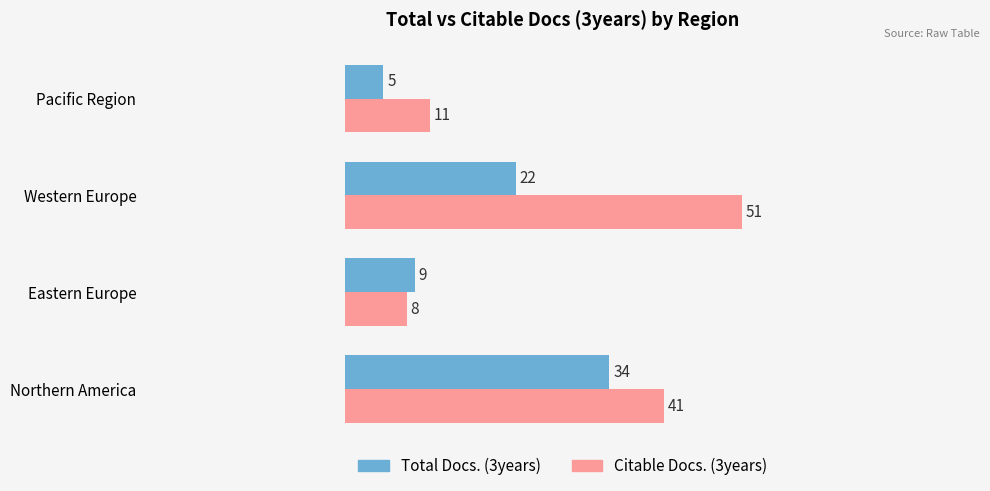

At which category is the sum across all series the highest?

Northern America